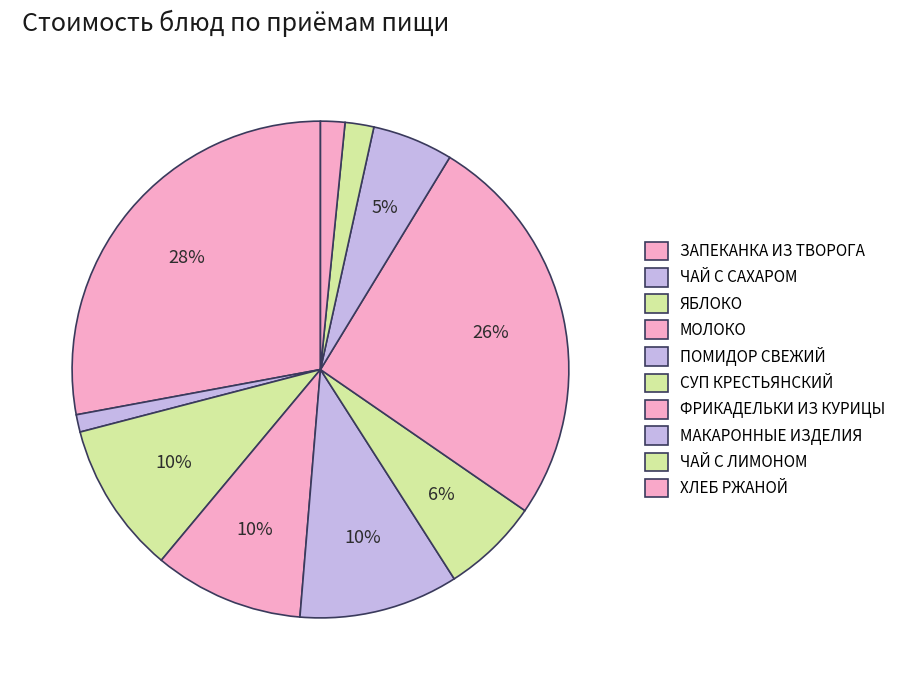

How many slices are in this pie chart?

10